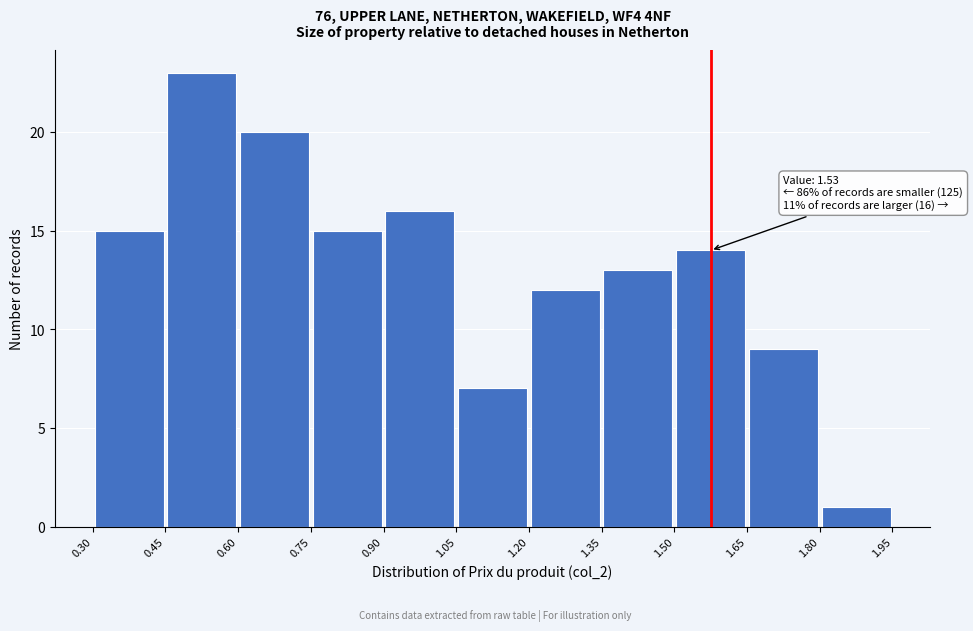

Which range on the x-axis has the tallest bar?

0.45 to 0.60